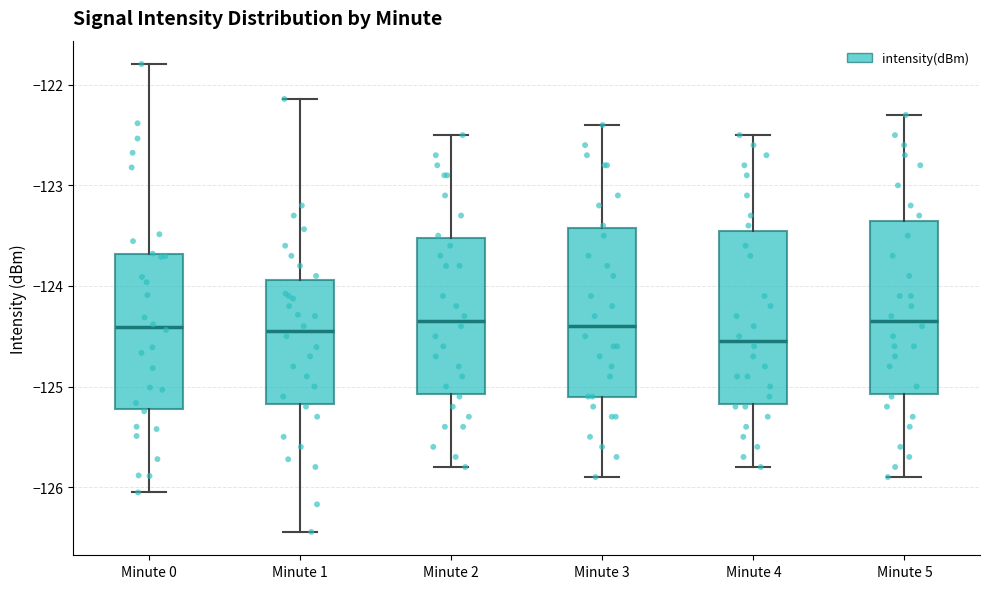

Reading left to right, transcribe this box plot: for each box, give where its median line is, the range the box spans, and where its two whiskers end, as read against the y-axis. The values are not printed on the chart, so give them approximately, as read against the axis.

Minute 0: median -124.4, box -125.2 to -123.7, whiskers -126.1 to -121.8
Minute 1: median -124.4, box -125.2 to -123.9, whiskers -126.4 to -122.1
Minute 2: median -124.3, box -125.1 to -123.5, whiskers -125.8 to -122.5
Minute 3: median -124.4, box -125.1 to -123.4, whiskers -125.9 to -122.4
Minute 4: median -124.5, box -125.2 to -123.4, whiskers -125.8 to -122.5
Minute 5: median -124.3, box -125.1 to -123.3, whiskers -125.9 to -122.3